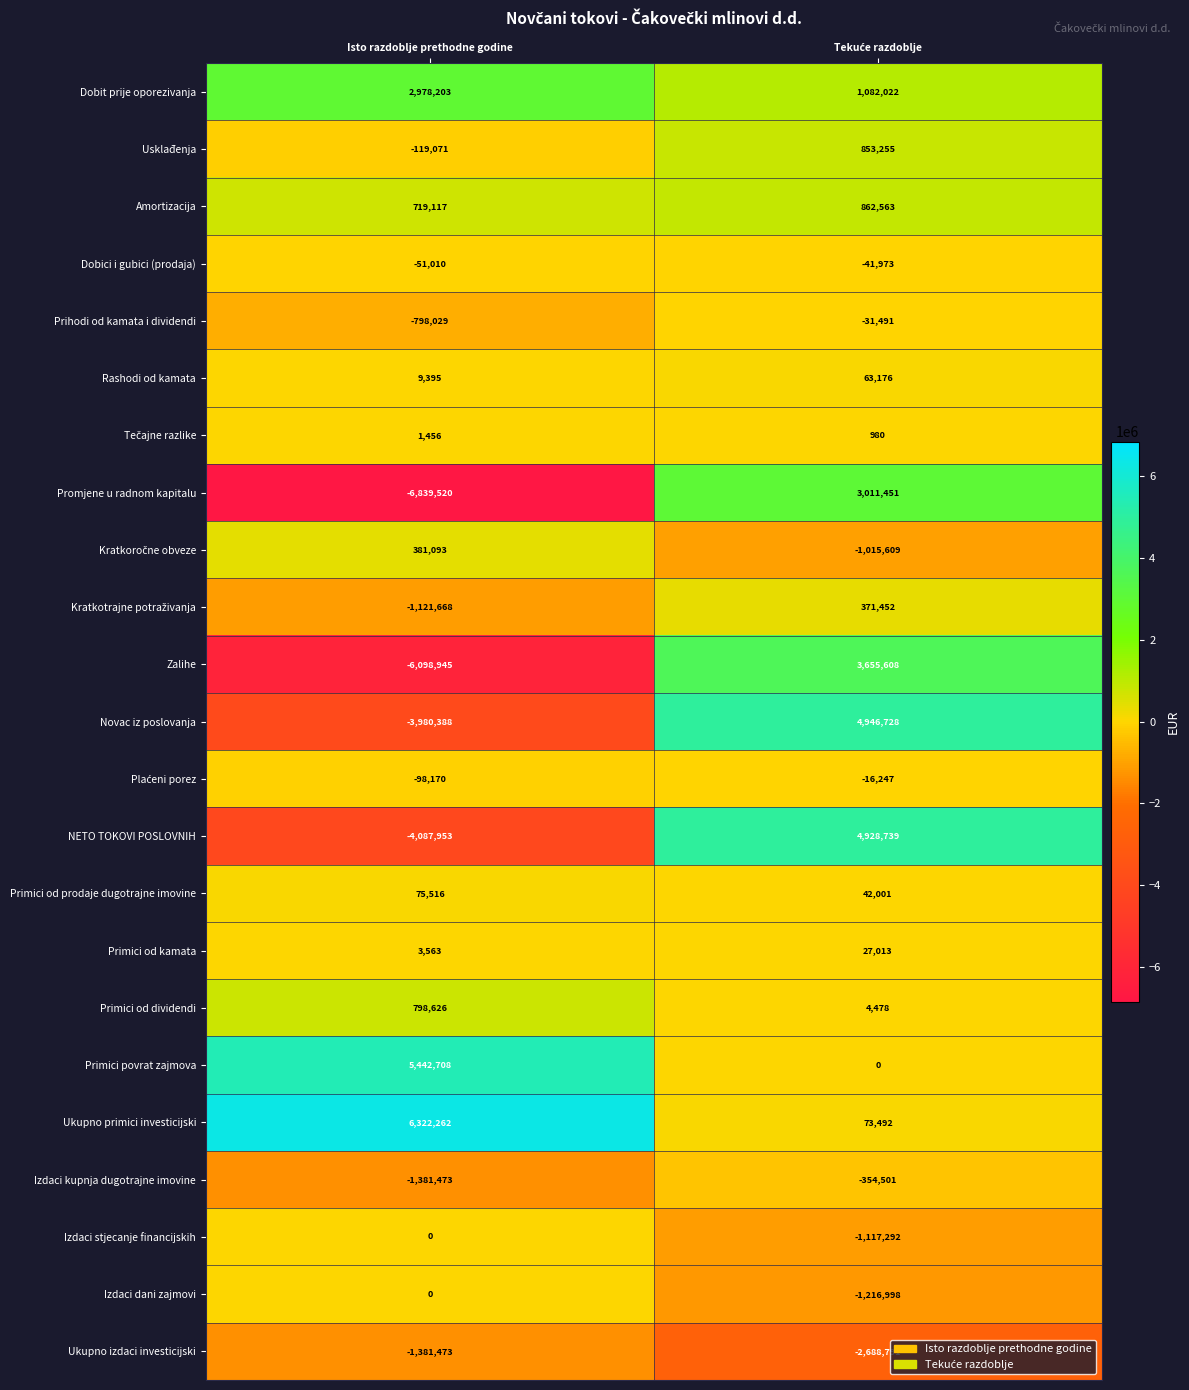

True or false: Dobit prije oporezivanja has a value of 2978203 at Isto razdoblje prethodne godine.

True